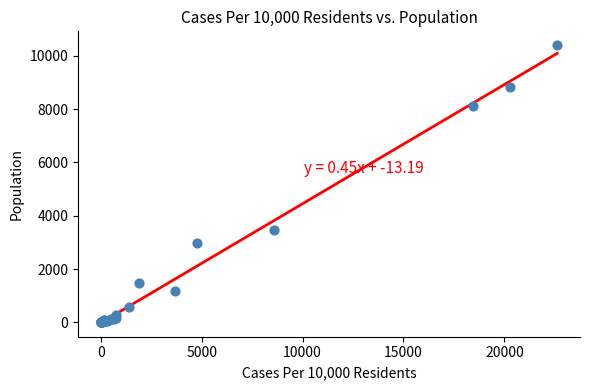

What Y value in the scatter plot is closest to 5198?

3464